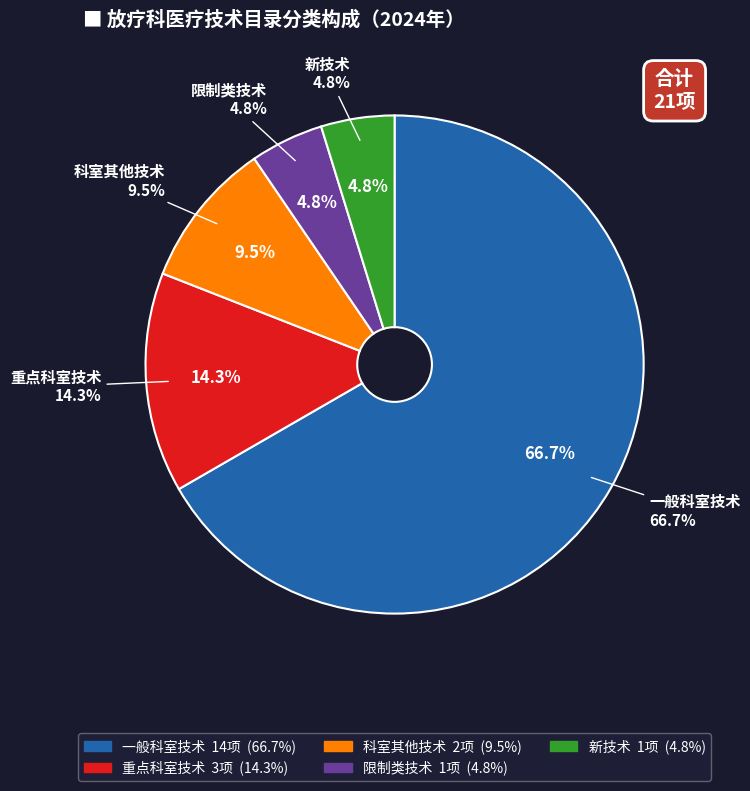

Combined, what portion of the pie is 科室其他技术 and 限制类技术?

14.3%